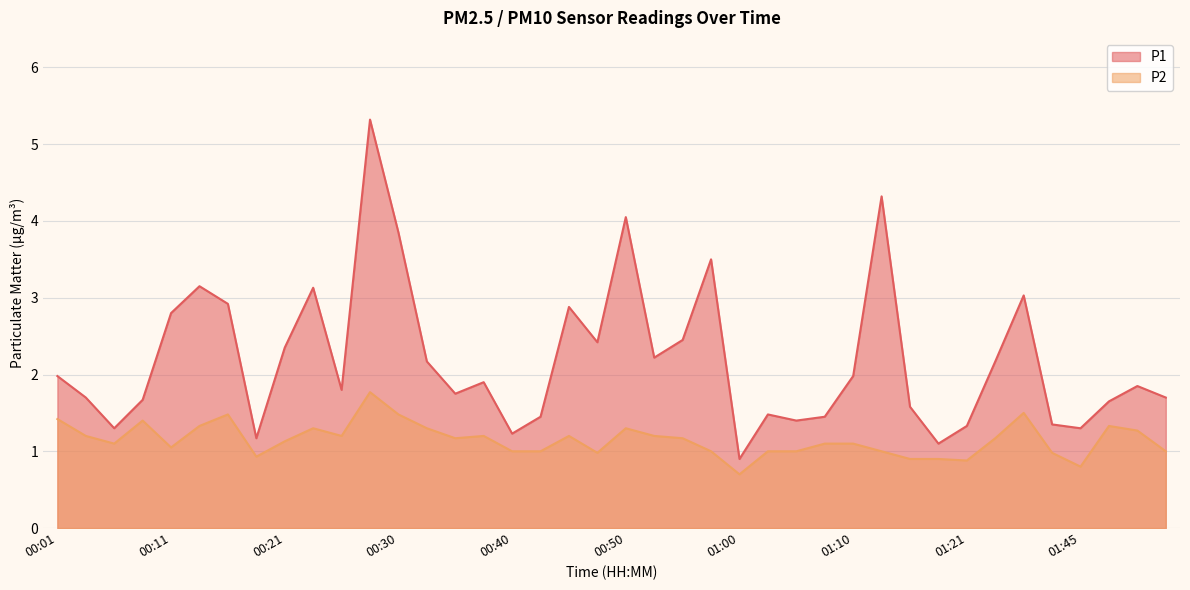

True or false: P1 has more than 2 interior local peaks.

True